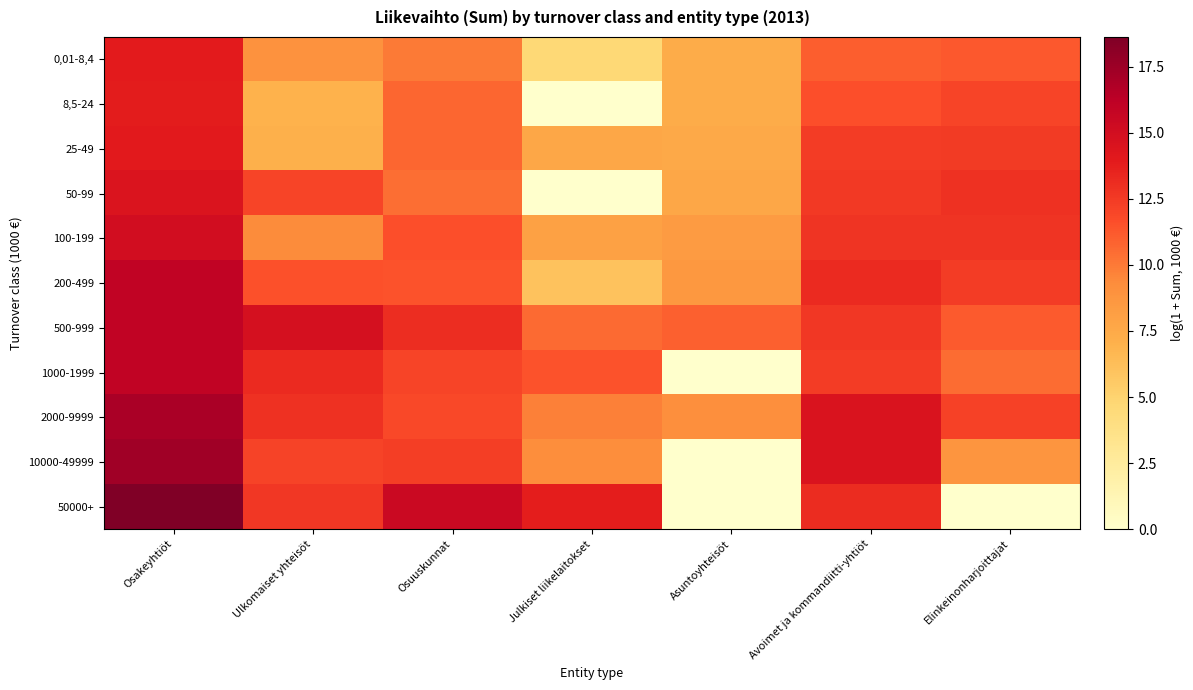

Reading left to right, what are all the values shown in this chart?

0,01-8,4: Osakeyhtiöt=13.9	Ulkomaiset yhteisöt=9.0	Osuuskunnat=10.0	Julkiset liikelaitokset=4.7	Asuntoyhteisöt=7.3	Avoimet ja kommandiitti-yhtiöt=11.0	Elinkeinonharjoittajat=11.3
8,5-24: Osakeyhtiöt=13.8	Ulkomaiset yhteisöt=7.0	Osuuskunnat=10.7	Julkiset liikelaitokset=0.0	Asuntoyhteisöt=7.3	Avoimet ja kommandiitti-yhtiöt=11.6	Elinkeinonharjoittajat=12.0
25-49: Osakeyhtiöt=14.0	Ulkomaiset yhteisöt=7.1	Osuuskunnat=10.7	Julkiset liikelaitokset=7.7	Asuntoyhteisöt=7.5	Avoimet ja kommandiitti-yhtiöt=12.4	Elinkeinonharjoittajat=12.5
50-99: Osakeyhtiöt=14.5	Ulkomaiset yhteisöt=12.1	Osuuskunnat=10.4	Julkiset liikelaitokset=0.0	Asuntoyhteisöt=7.7	Avoimet ja kommandiitti-yhtiöt=12.6	Elinkeinonharjoittajat=12.9
100-199: Osakeyhtiöt=15.0	Ulkomaiset yhteisöt=9.4	Osuuskunnat=11.6	Julkiset liikelaitokset=8.1	Asuntoyhteisöt=8.4	Avoimet ja kommandiitti-yhtiöt=12.8	Elinkeinonharjoittajat=12.8
200-499: Osakeyhtiöt=16.0	Ulkomaiset yhteisöt=11.6	Osuuskunnat=11.5	Julkiset liikelaitokset=6.0	Asuntoyhteisöt=8.6	Avoimet ja kommandiitti-yhtiöt=13.2	Elinkeinonharjoittajat=12.4
500-999: Osakeyhtiöt=16.0	Ulkomaiset yhteisöt=14.8	Osuuskunnat=13.1	Julkiset liikelaitokset=10.6	Asuntoyhteisöt=11.0	Avoimet ja kommandiitti-yhtiöt=12.6	Elinkeinonharjoittajat=11.2
1000-1999: Osakeyhtiöt=16.0	Ulkomaiset yhteisöt=13.2	Osuuskunnat=12.1	Julkiset liikelaitokset=11.5	Asuntoyhteisöt=0.0	Avoimet ja kommandiitti-yhtiöt=12.4	Elinkeinonharjoittajat=10.5
2000-9999: Osakeyhtiöt=17.0	Ulkomaiset yhteisöt=12.9	Osuuskunnat=11.9	Julkiset liikelaitokset=9.8	Asuntoyhteisöt=9.2	Avoimet ja kommandiitti-yhtiöt=14.5	Elinkeinonharjoittajat=12.2
10000-49999: Osakeyhtiöt=17.3	Ulkomaiset yhteisöt=12.1	Osuuskunnat=12.3	Julkiset liikelaitokset=9.2	Asuntoyhteisöt=0.0	Avoimet ja kommandiitti-yhtiöt=14.5	Elinkeinonharjoittajat=8.8
50000+: Osakeyhtiöt=18.6	Ulkomaiset yhteisöt=12.6	Osuuskunnat=15.5	Julkiset liikelaitokset=13.8	Asuntoyhteisöt=0.0	Avoimet ja kommandiitti-yhtiöt=13.2	Elinkeinonharjoittajat=0.0